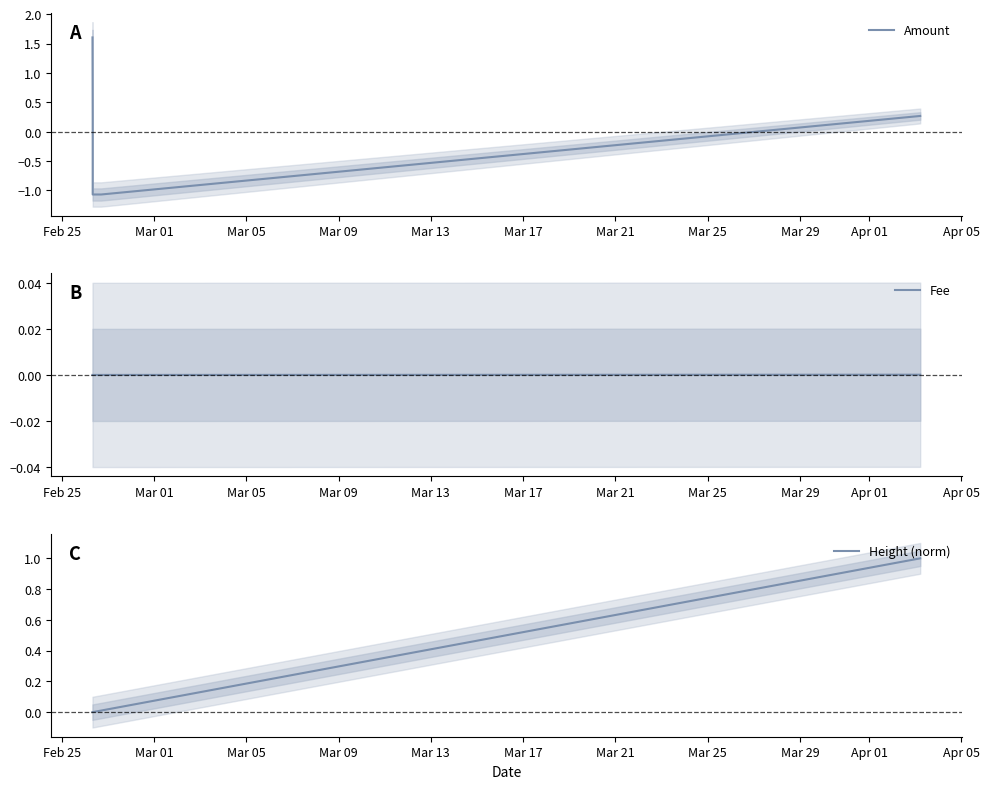

Is the value of Amount at Mar 09 greater than the value of Height (norm) at Feb 25?

No